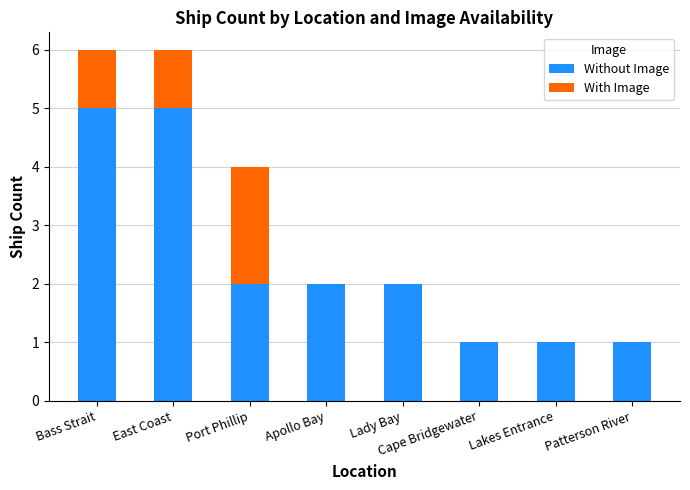

True or false: Without Image has a value of 5 at Bass Strait.

True